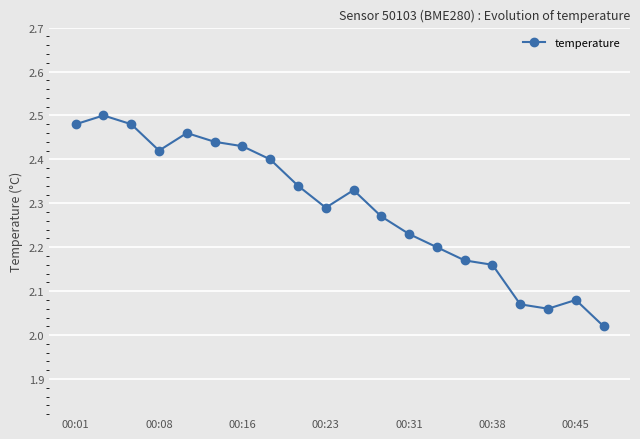

How many lines are shown in the chart?

1